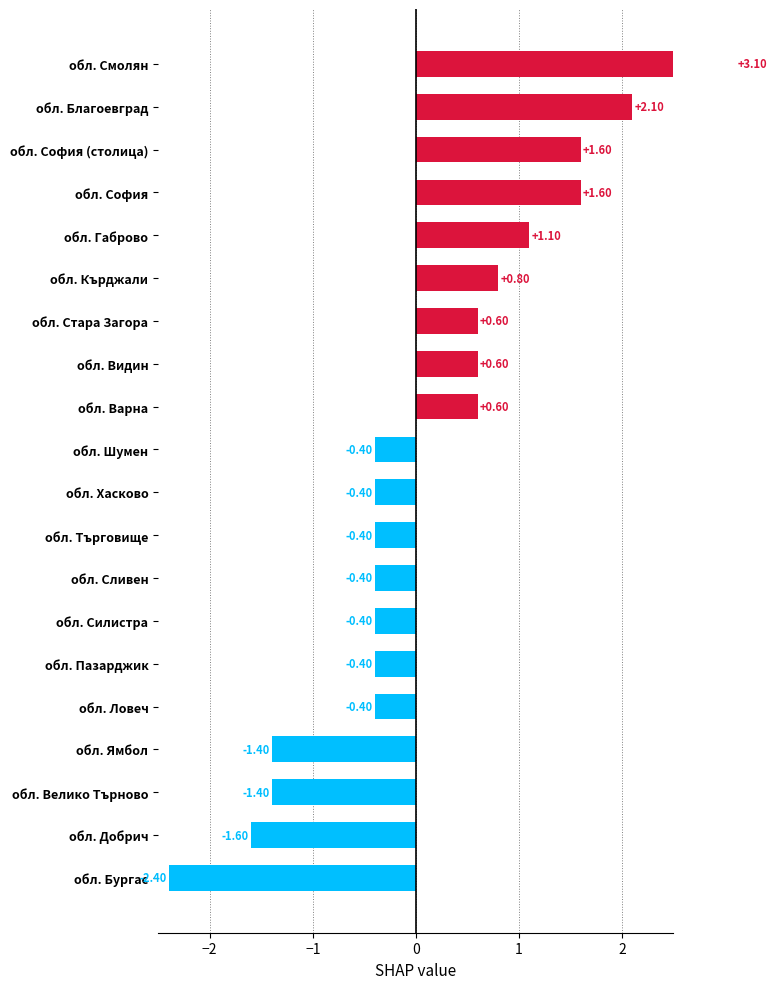

How many data points does each series have?

20